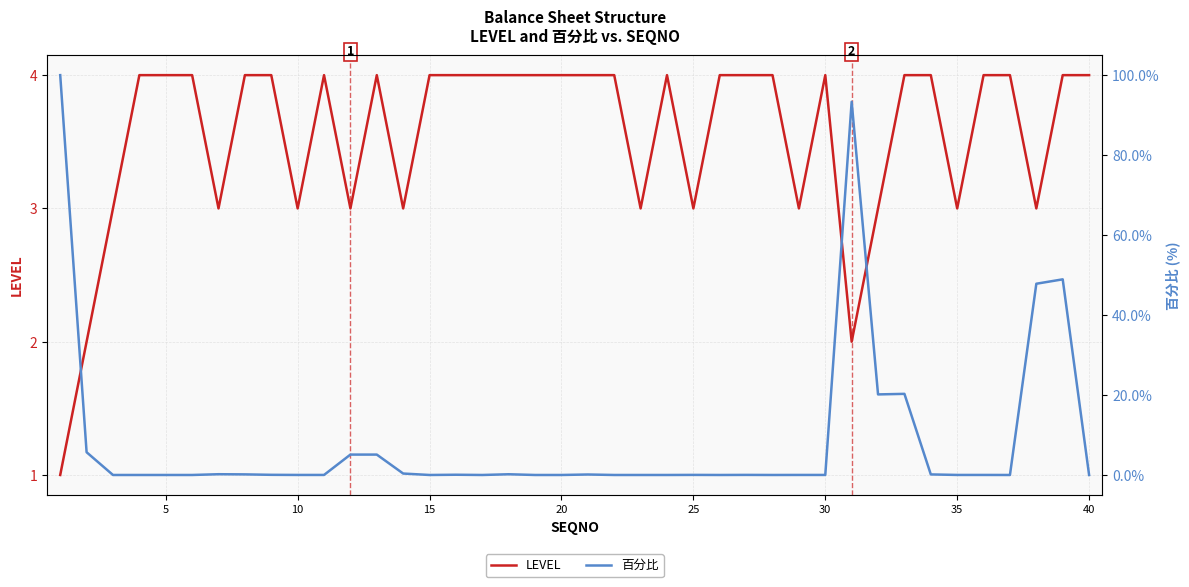

How many lines are shown in the chart?

2